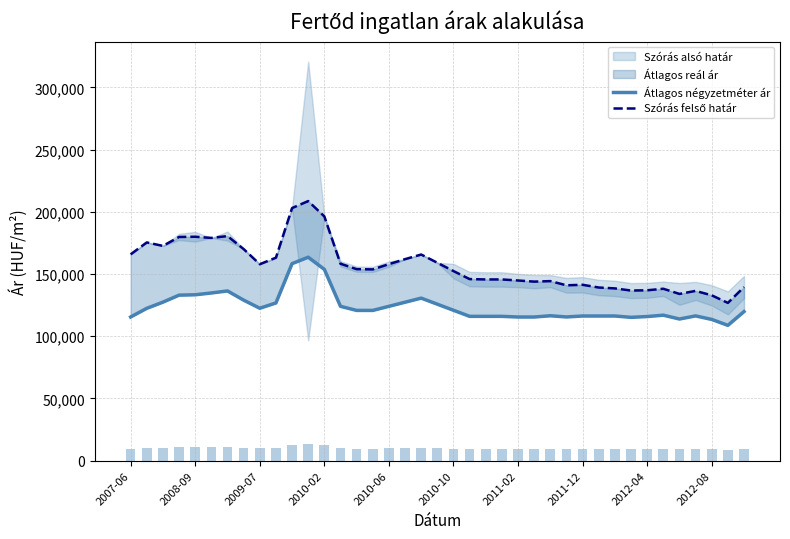

Which series has the largest total across all categories?

Szórás felső határ